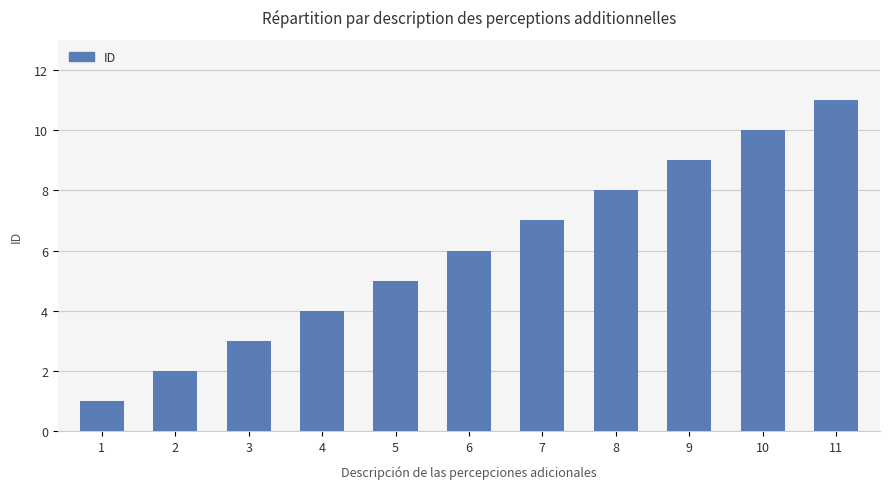

Which label corresponds to the smallest value in the chart?

1